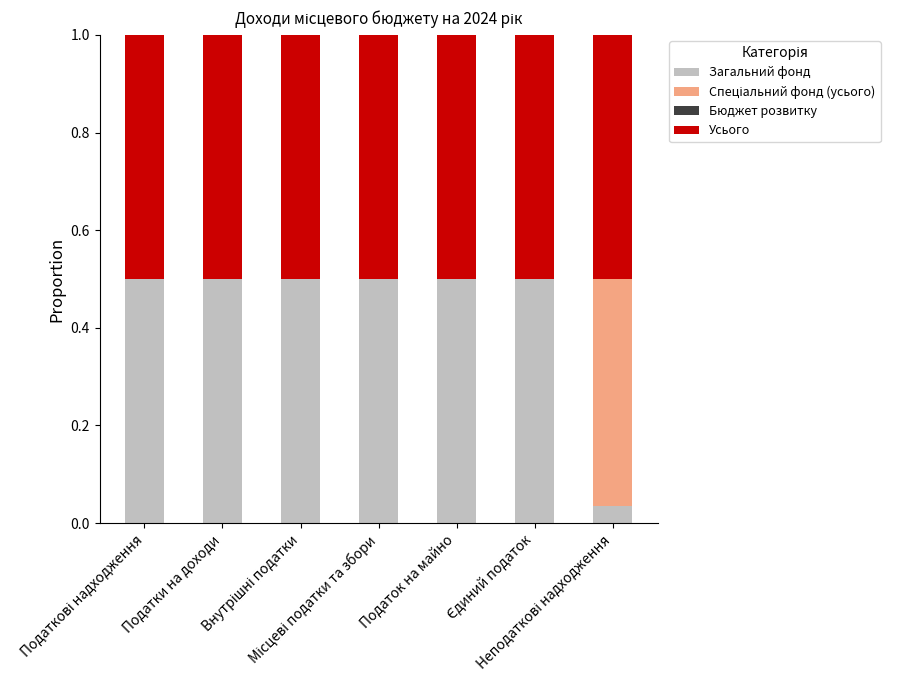

What is the sum of all Загальний фонд values?

3.0